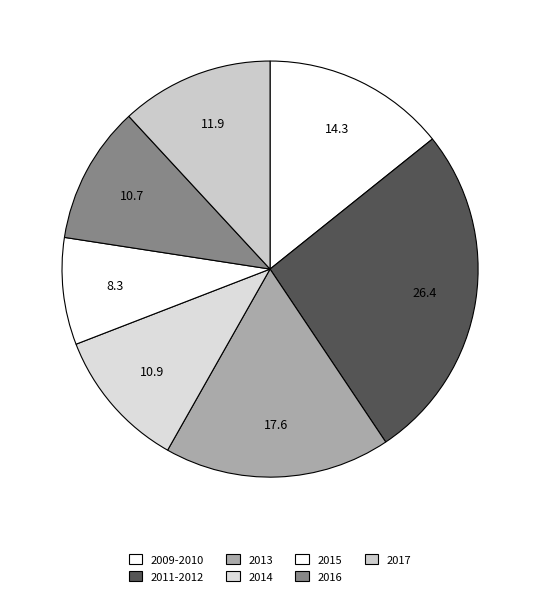

Is there a majority slice in this chart?

No